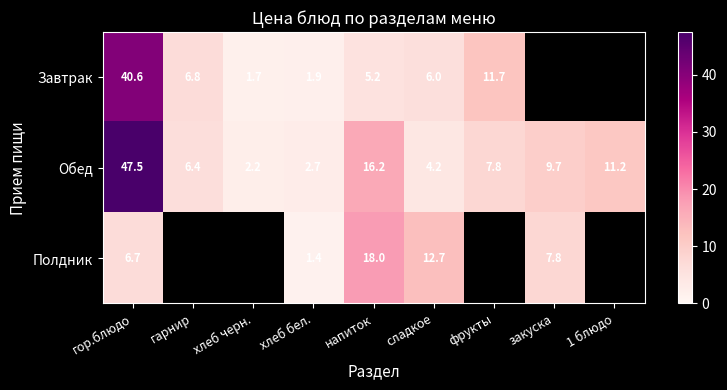

How many data points in Обед are less than 7?

4